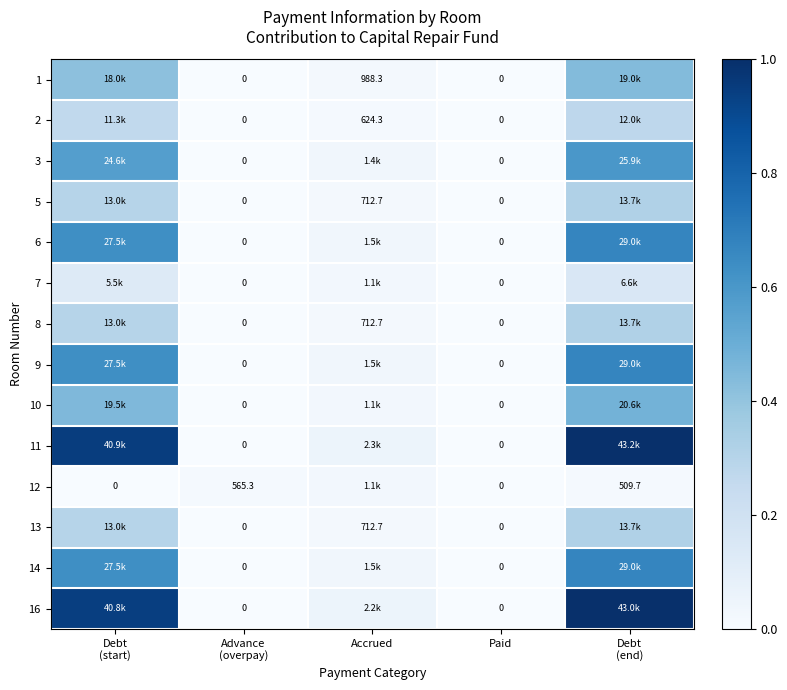

The 13 series shows 0.0 at Paid. True or false?

True